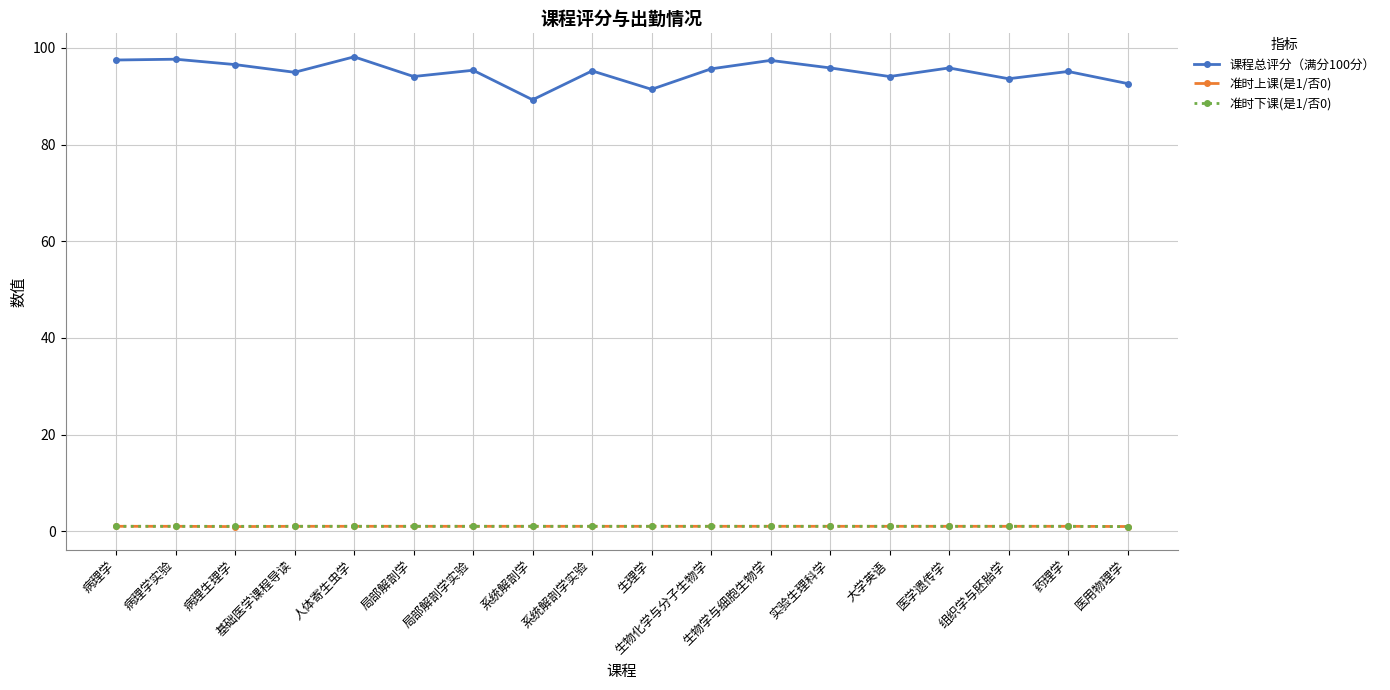

True or false: 课程总评分（满分100分） and 准时下课(是1/否0) intersect in this chart.

False